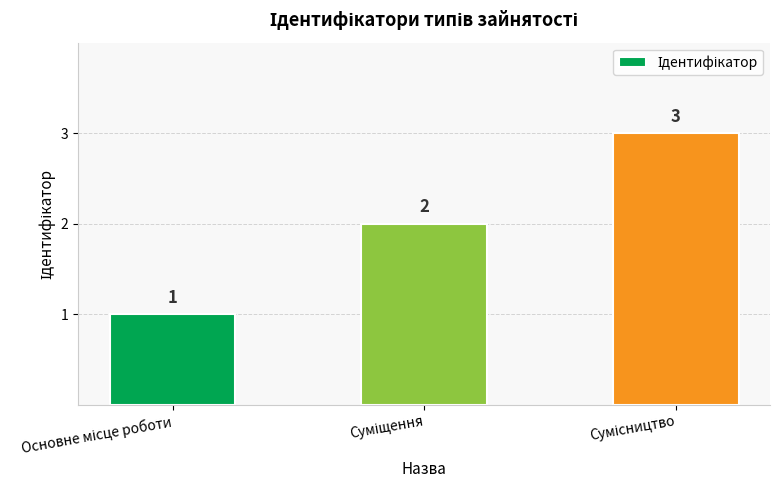

What is the value of the 3rd bar from the left?

3